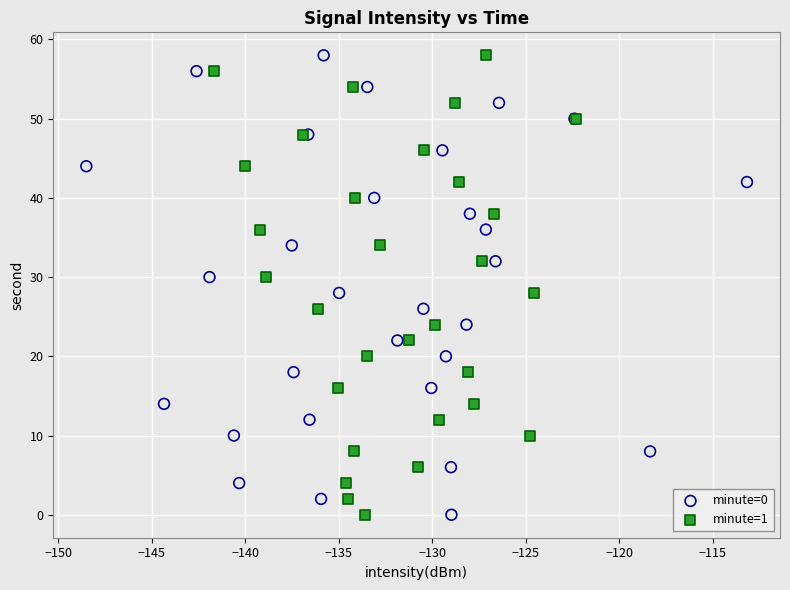

What are all the series names shown in the legend?

minute=0, minute=1